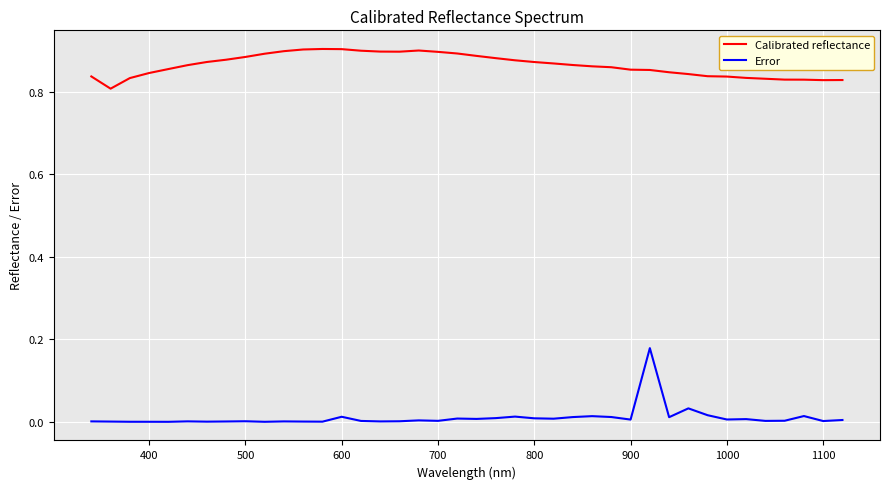

Which series has the largest total across all categories?

Calibrated reflectance